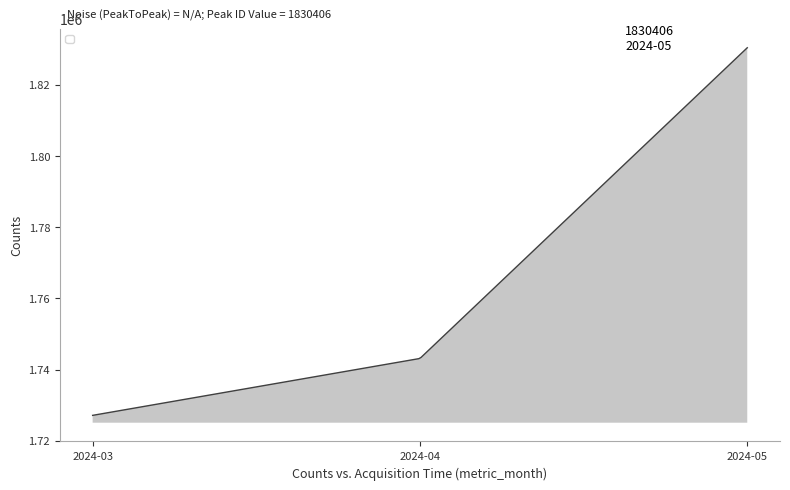

What is the minimum value shown in the chart?

1727135.0